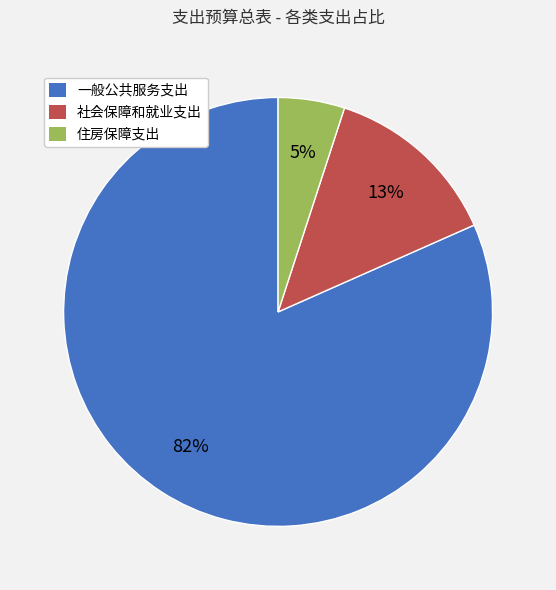

Does 社会保障和就业支出 represent more than half of the total?

No